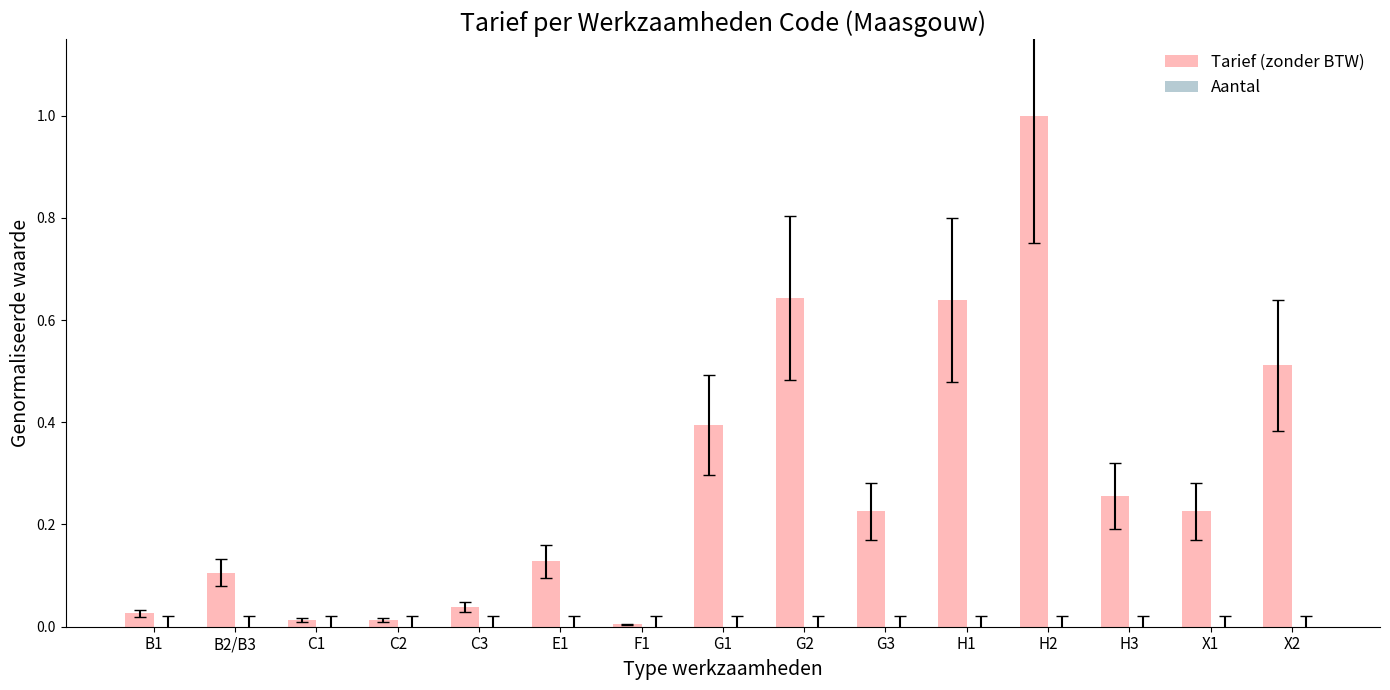

Which label corresponds to the largest value in the chart?

H2